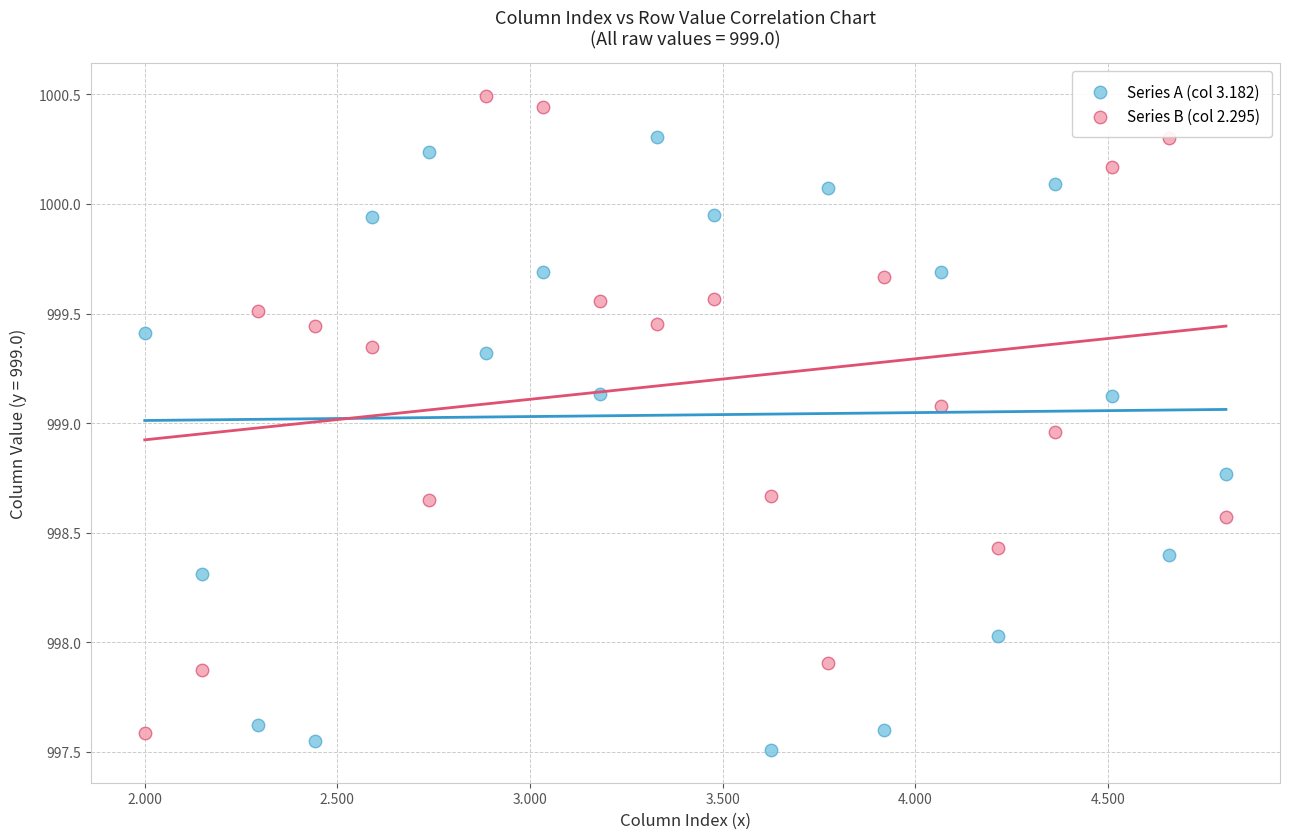

Across all data points, what is the range of Y values (max minus min)?

3.0